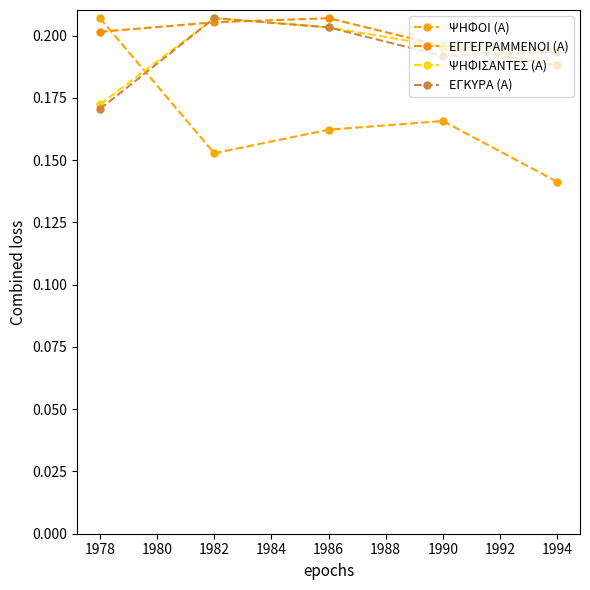

How many data points does each series have?

5